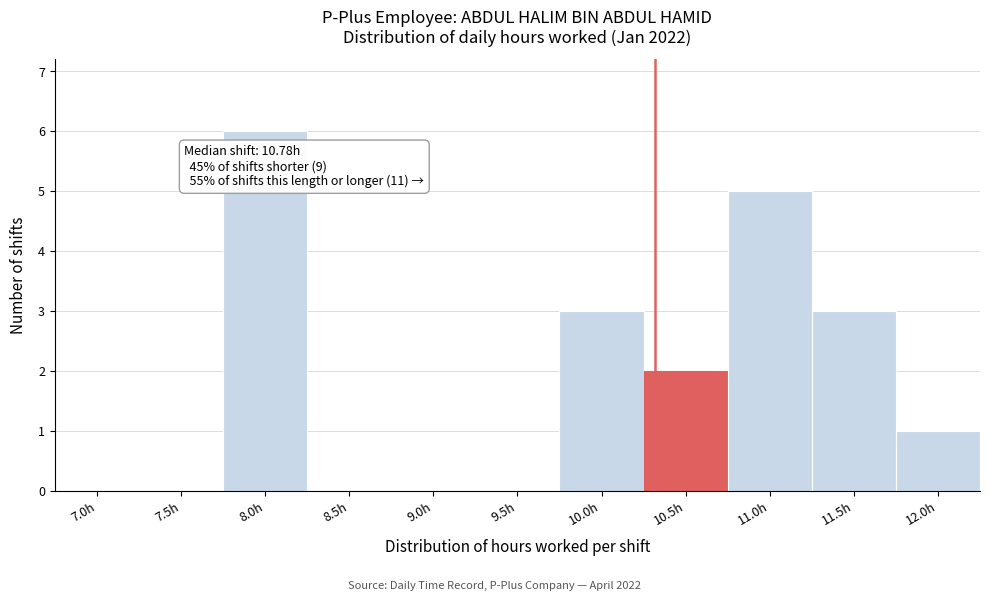

Reading left to right, list all the values displayed in this chart.

7.0h=0	7.5h=0	8.0h=6	8.5h=0	9.0h=0	9.5h=0	10.0h=3	10.5h=2	11.0h=5	11.5h=3	12.0h=1